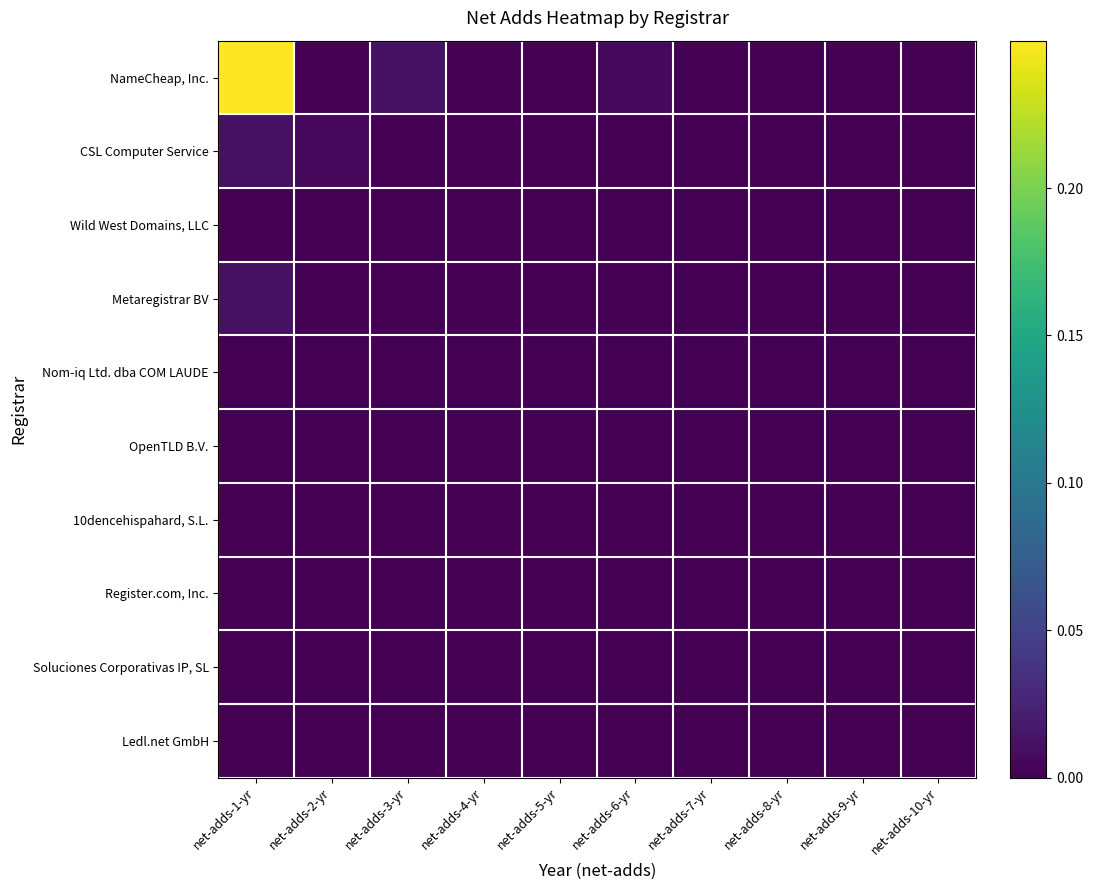

At how many categories does at least one series exceed 0?

4